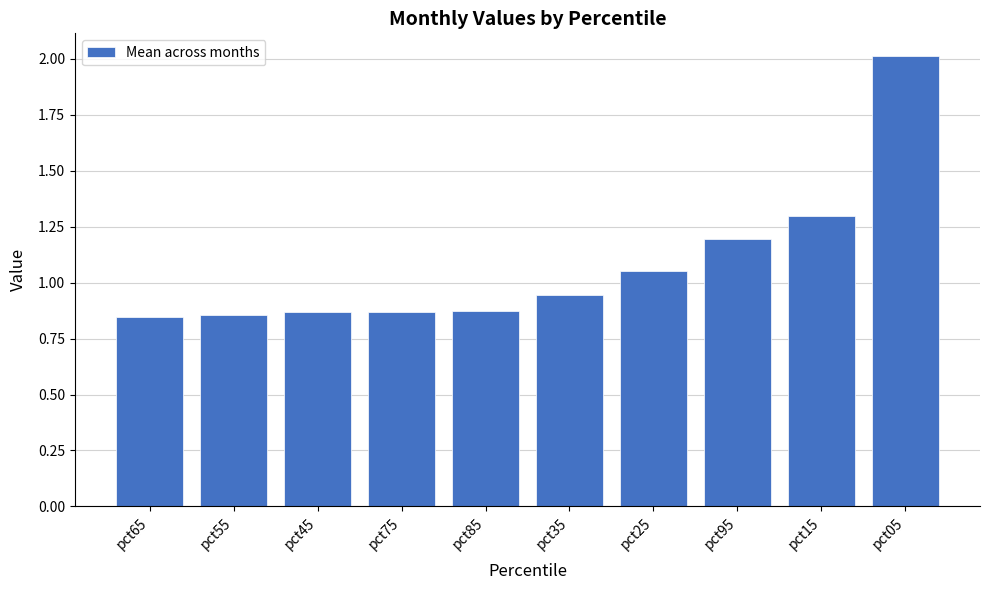

What is the difference between the maximum and minimum values?

1.2